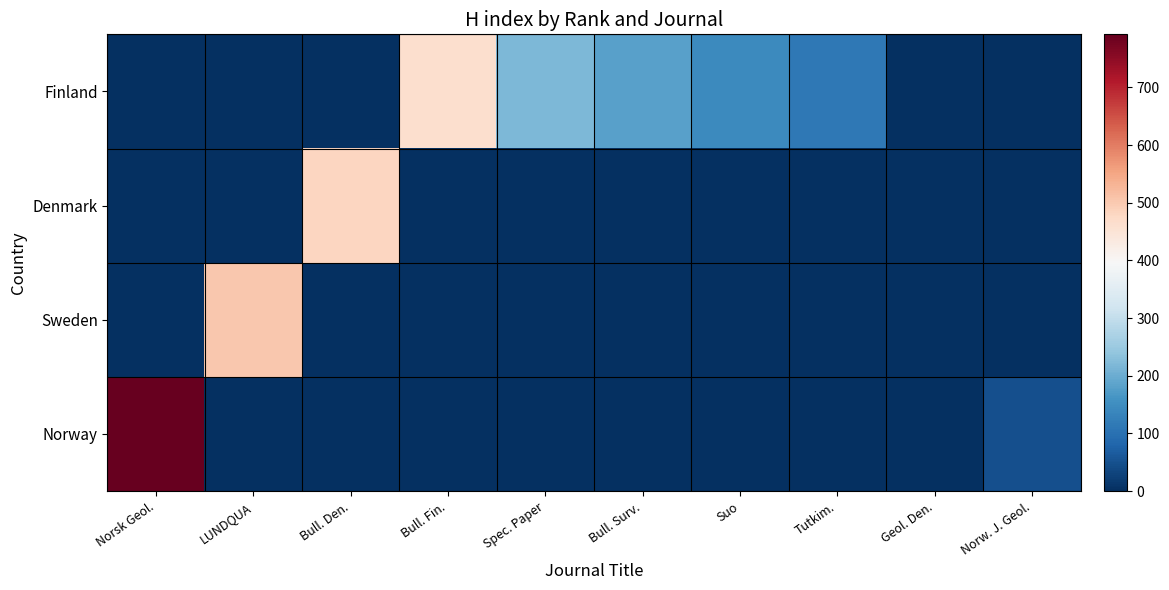

Reading right to left, what are all the values shown in this chart?

Norway: Norw. J. Geol.=49	Geol. Den.=0	Tutkim.=0	Suo=0	Bull. Surv.=0	Spec. Paper=0	Bull. Fin.=0	Bull. Den.=0	LUNDQUA=0	Norsk Geol.=792
Sweden: Norw. J. Geol.=0	Geol. Den.=0	Tutkim.=0	Suo=0	Bull. Surv.=0	Spec. Paper=0	Bull. Fin.=0	Bull. Den.=0	LUNDQUA=502	Norsk Geol.=0
Denmark: Norw. J. Geol.=0	Geol. Den.=1	Tutkim.=0	Suo=0	Bull. Surv.=0	Spec. Paper=0	Bull. Fin.=0	Bull. Den.=482	LUNDQUA=0	Norsk Geol.=0
Finland: Norw. J. Geol.=0	Geol. Den.=0	Tutkim.=113	Suo=145	Bull. Surv.=181	Spec. Paper=217	Bull. Fin.=461	Bull. Den.=0	LUNDQUA=0	Norsk Geol.=0